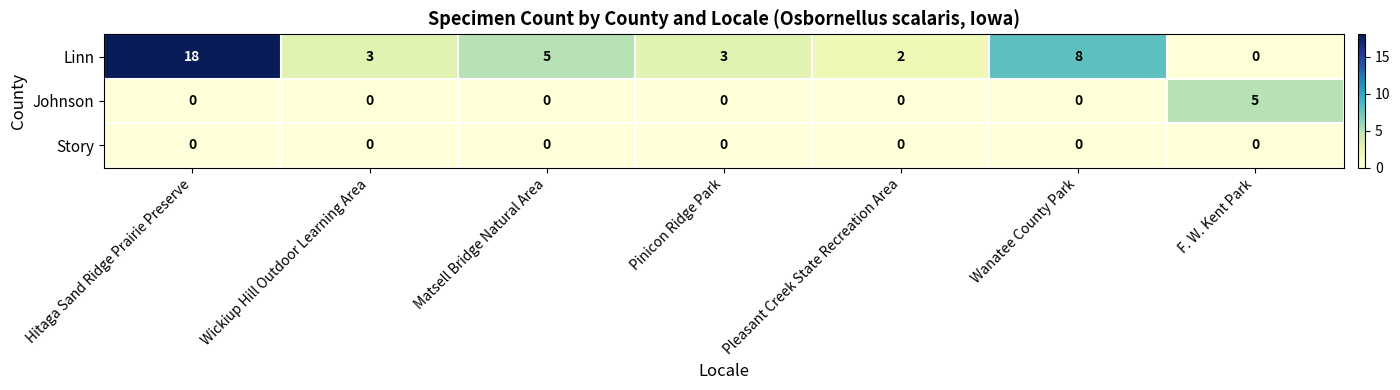

Count the number of data series in this chart.

3